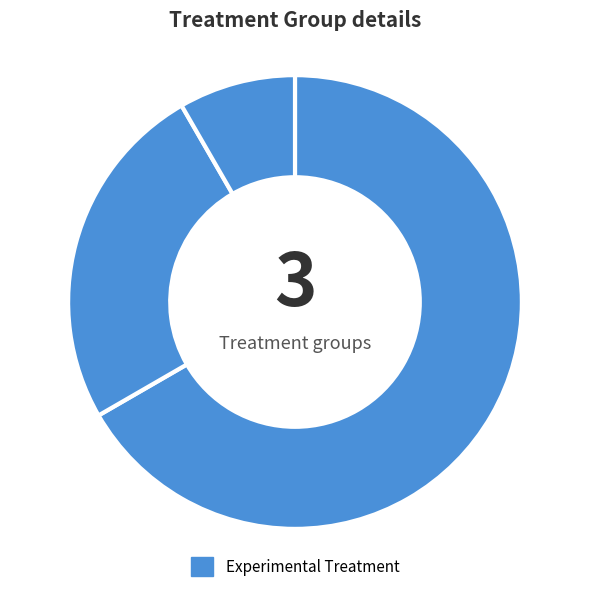

What is the smallest slice in the pie chart?

370